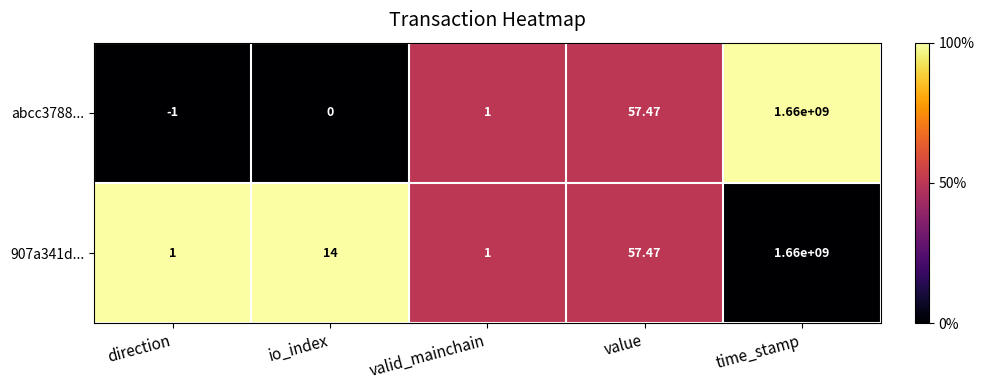

Which label corresponds to the smallest value in the chart?

direction